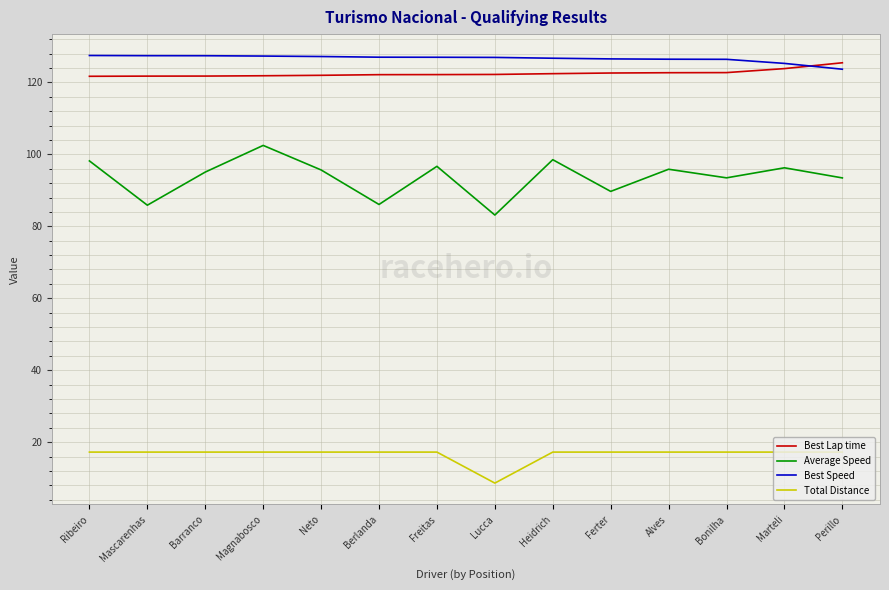

What position from the left is Heidrich?

9